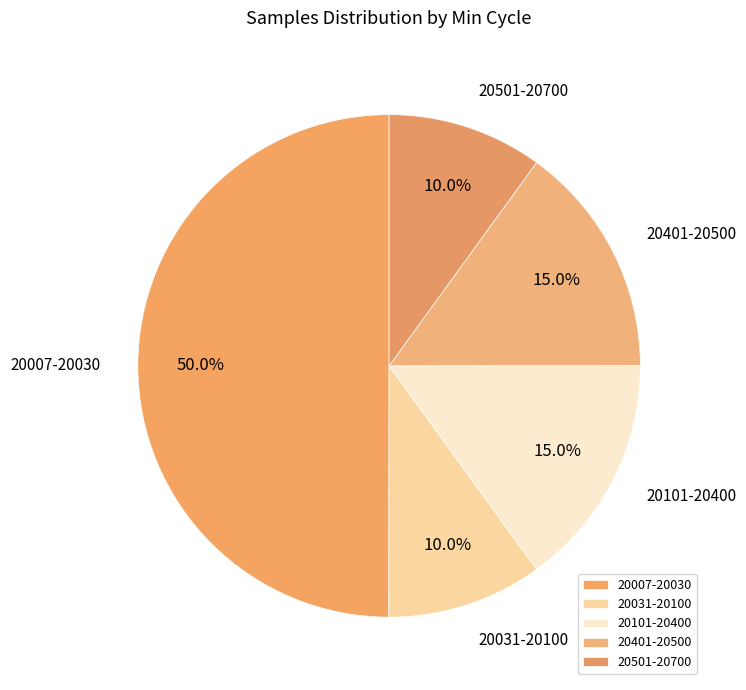

What percentage is NOT represented by 20007-20030?

50.0%